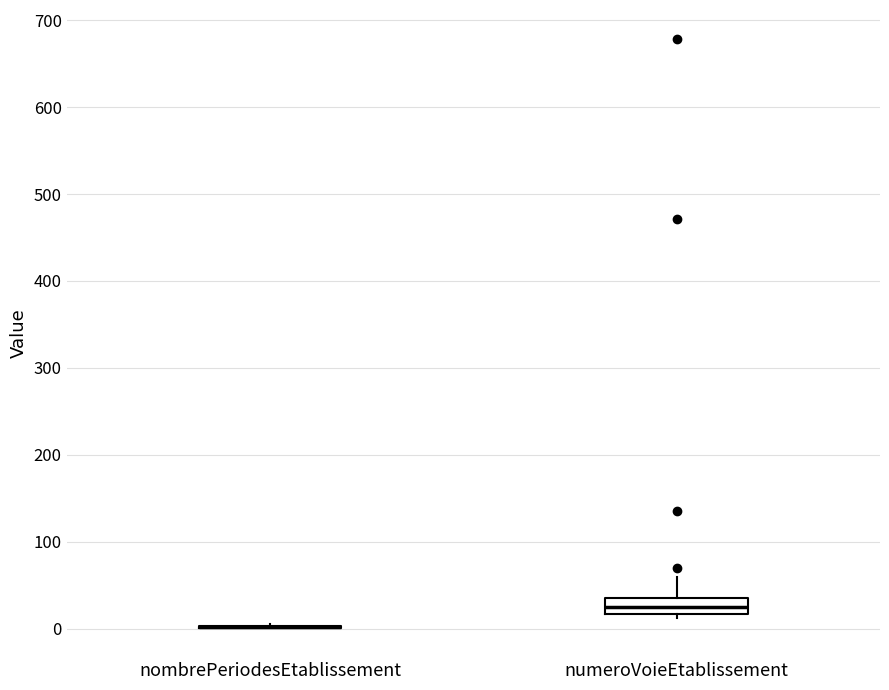

Which box is the tallest, from its lower edge to its upper edge?

numeroVoieEtablissement